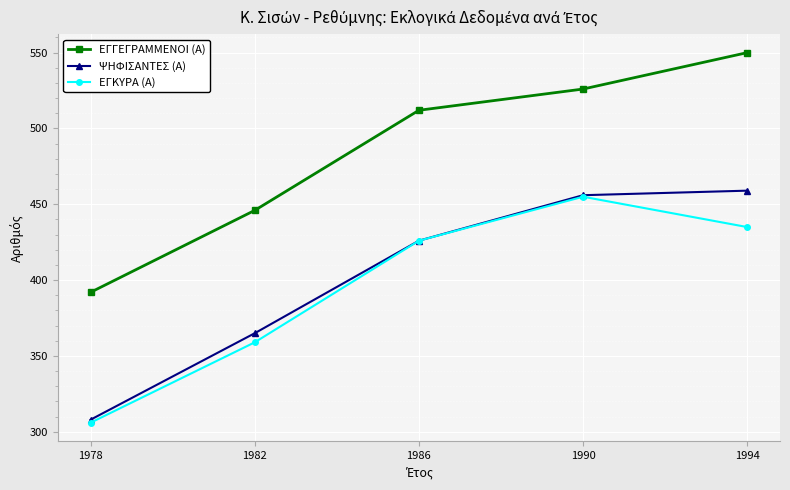

Rank the series at 1994 from lowest to highest value.

ΕΓΚΥΡΑ (Α), ΨΗΦΙΣΑΝΤΕΣ (Α), ΕΓΓΕΓΡΑΜΜΕΝΟΙ (Α)